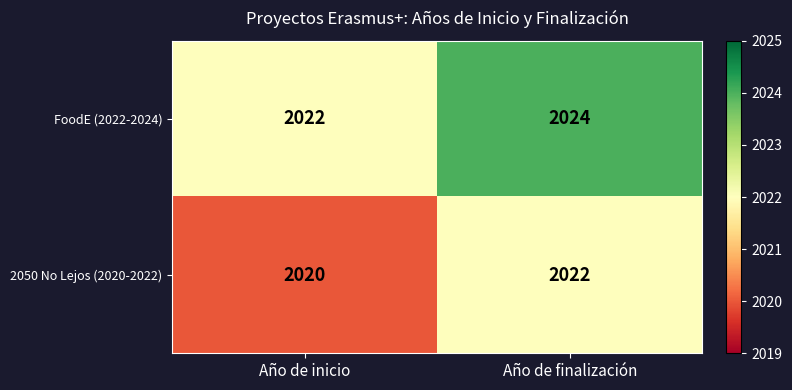

At which category is the sum across all series the highest?

Año de finalización